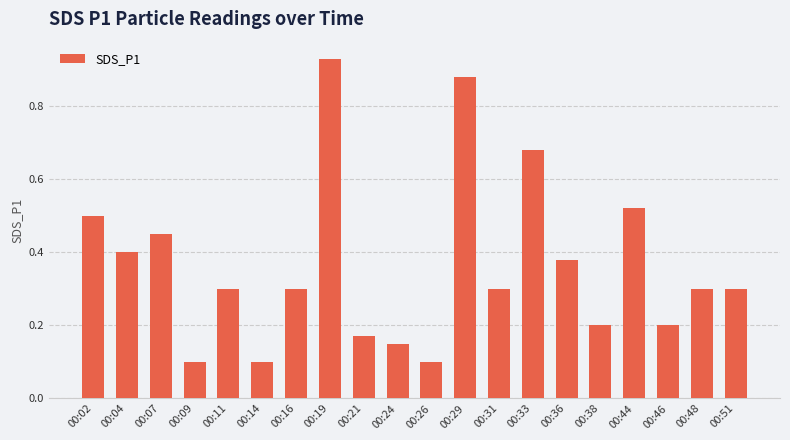

Which has a higher value, 00:07 or 00:09?

00:07